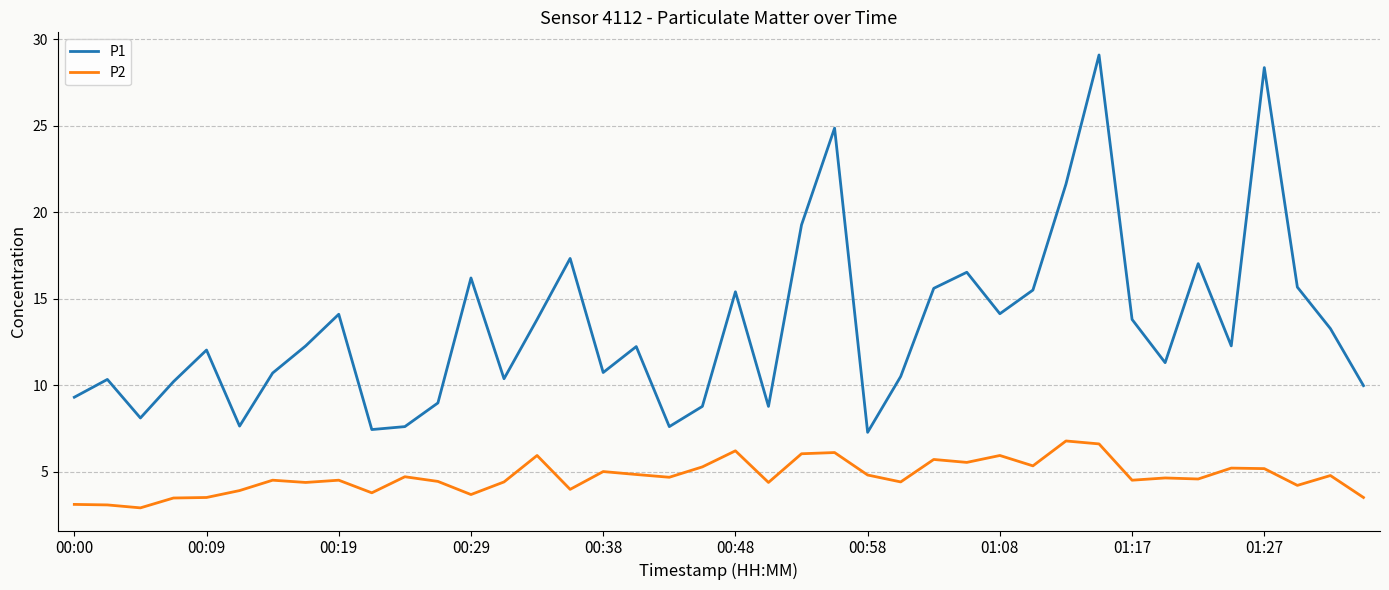

What is the difference between the maximum and minimum values in the P1 series?

21.8